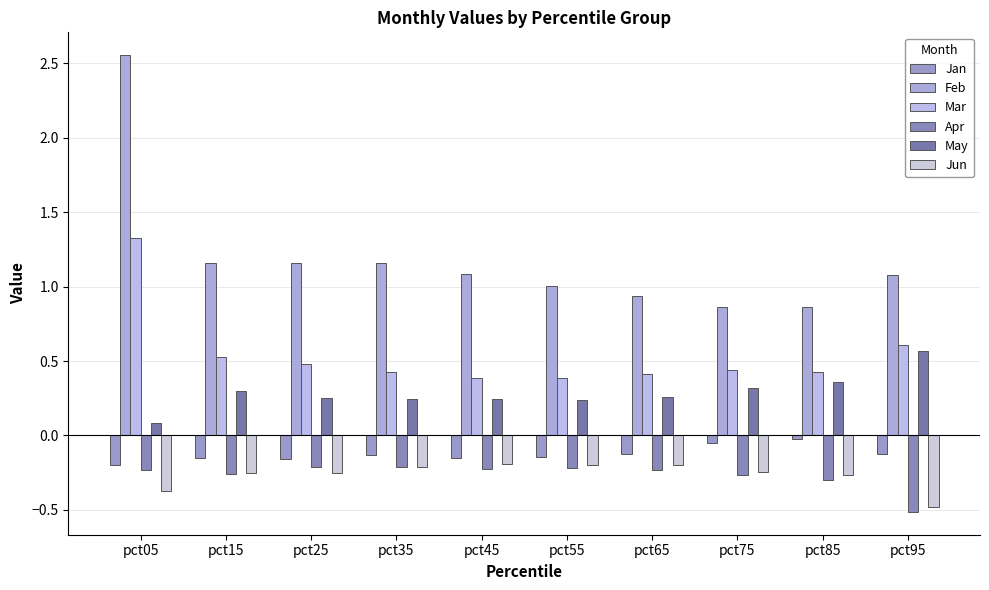

What is the sum of all May values?

2.9